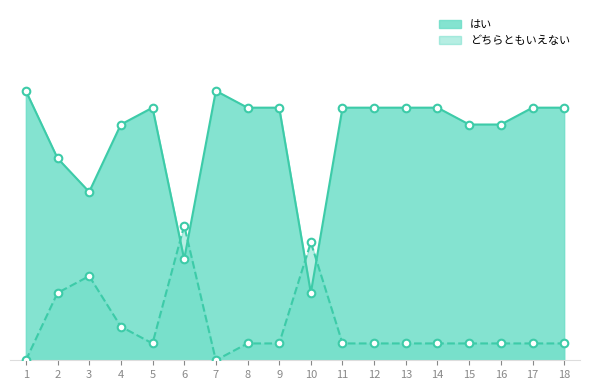

Is the value of はい at 6 greater than the value of どちらともいえない at 8?

Yes